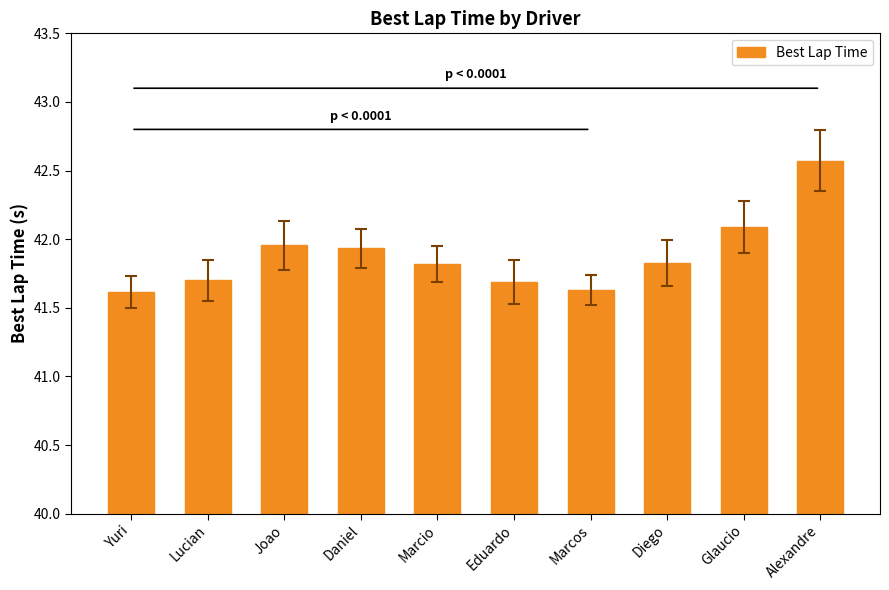

What position from the right is Alexandre?

1